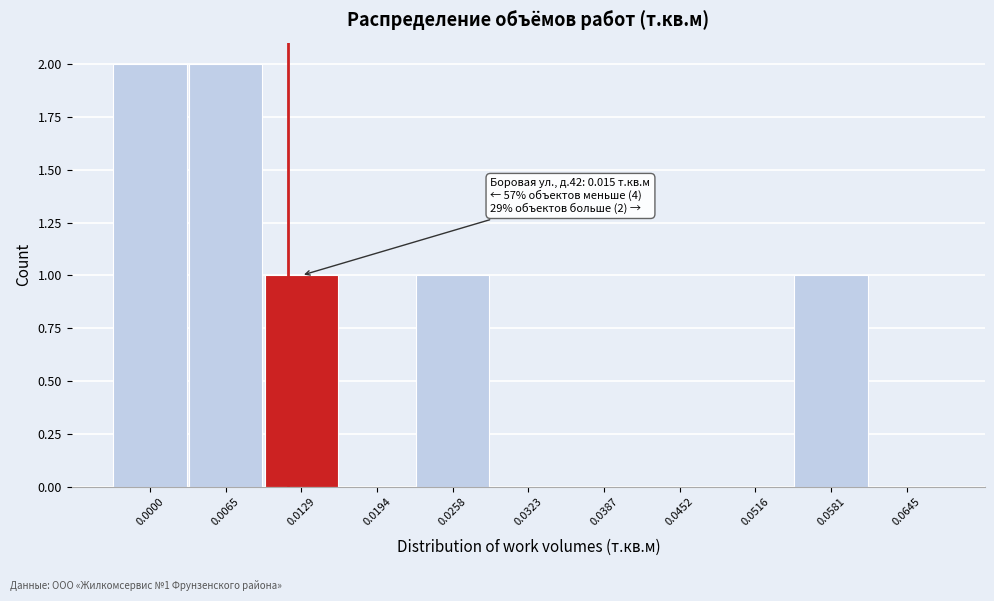

Reading left to right, transcribe all the data shown in this chart.

0.0000=2	0.0065=2	0.0129=1	0.0194=0	0.0258=1	0.0323=0	0.0387=0	0.0452=0	0.0516=0	0.0581=1	0.0645=0